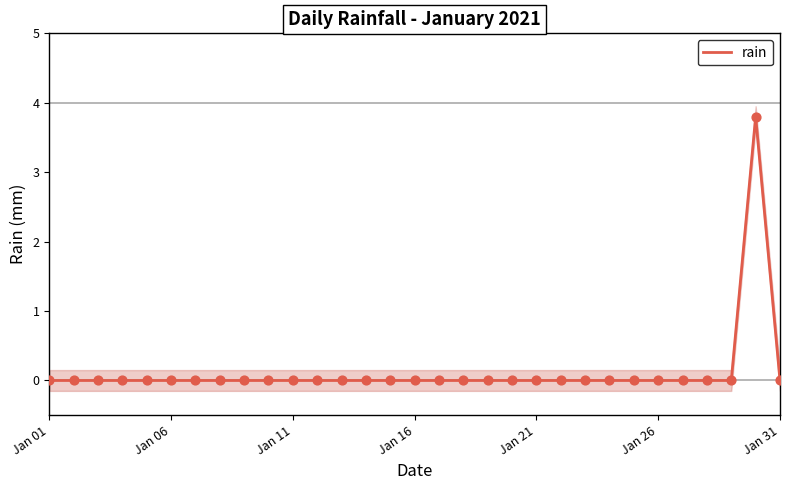

The rain series shows -2.0 at Jan 31. True or false?

False